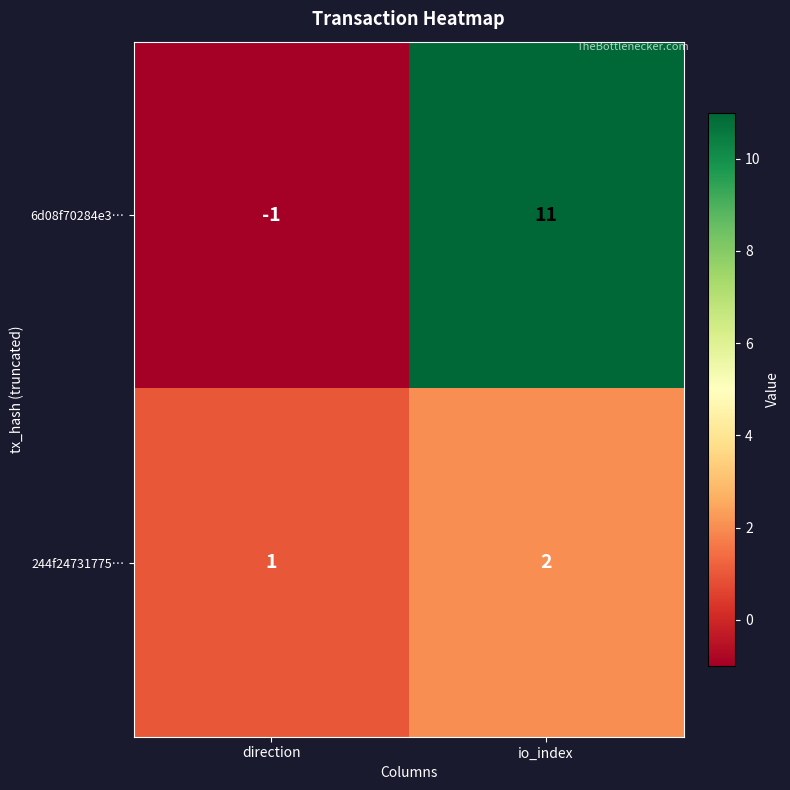

How many values in the 6d08f70284e3… series are below 11?

1